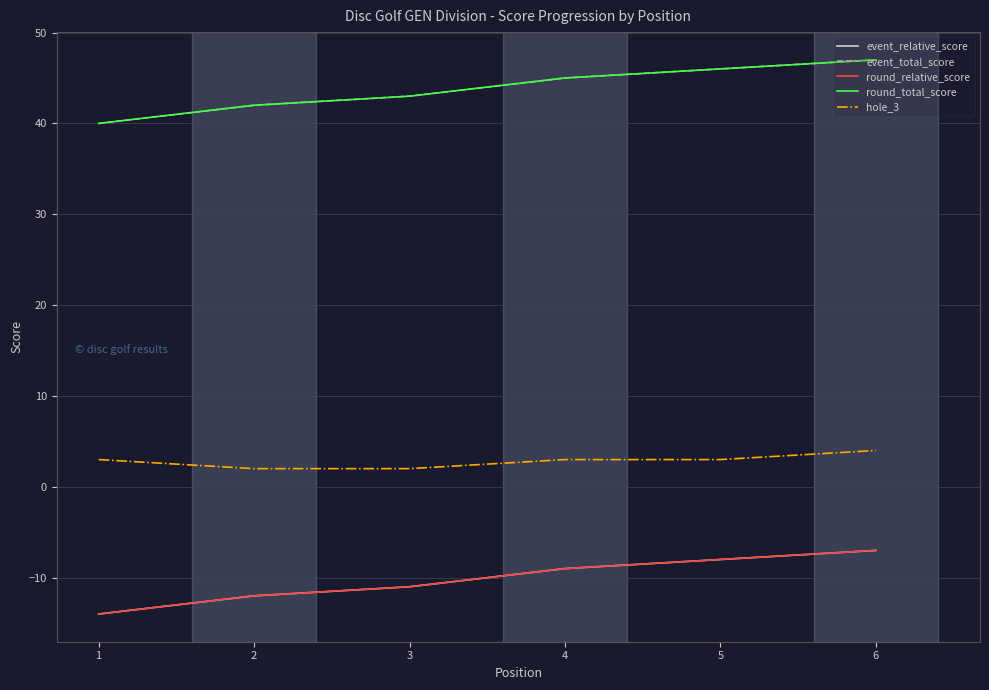

Where is event_total_score nearest to the value 43?

3